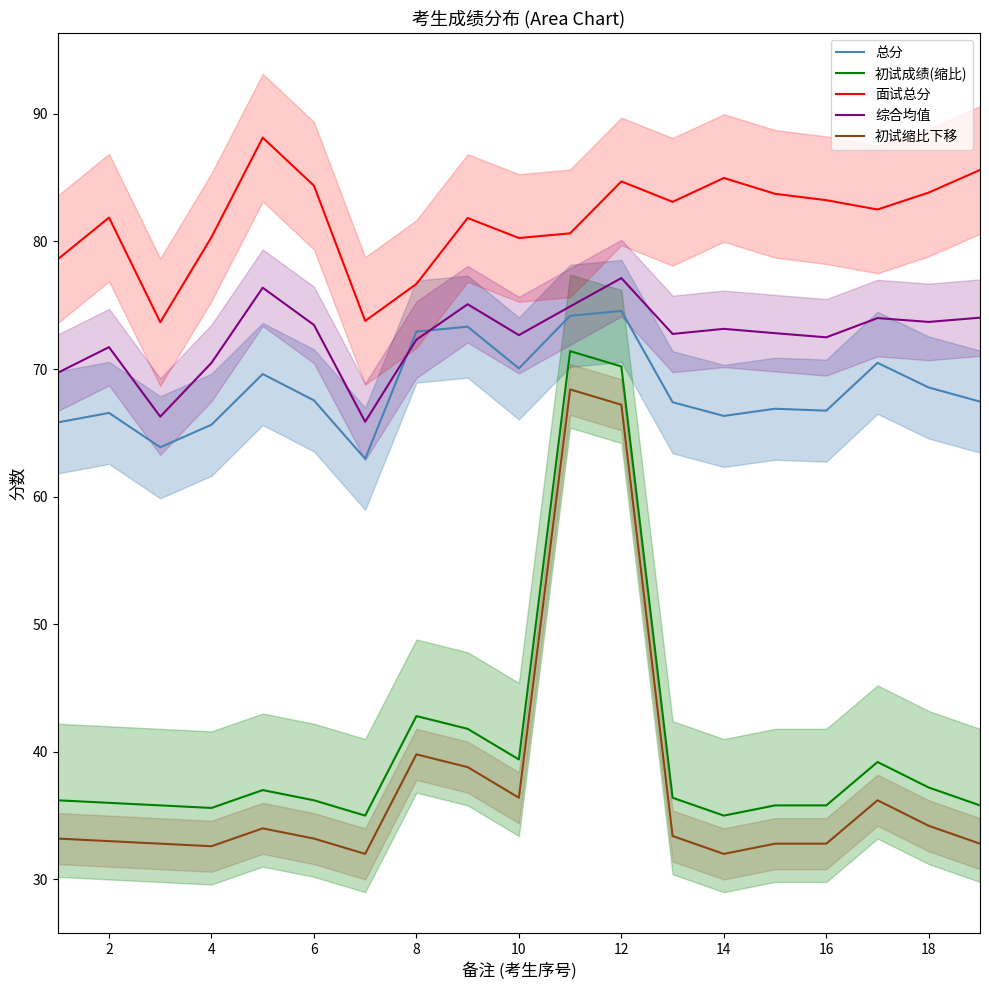

Is it true that 面试总分 equals 83.8 at 18?

True